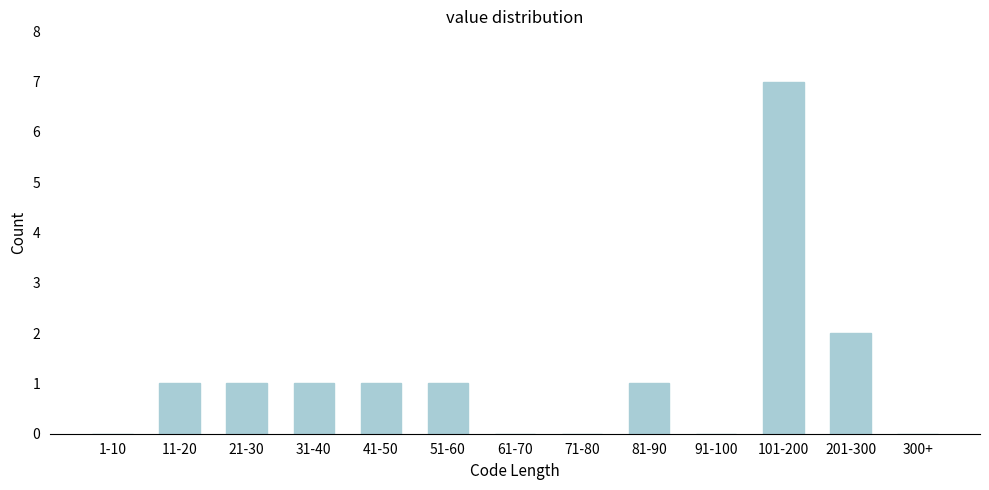

What is the change in value from 1-10 to 31-40?

+1